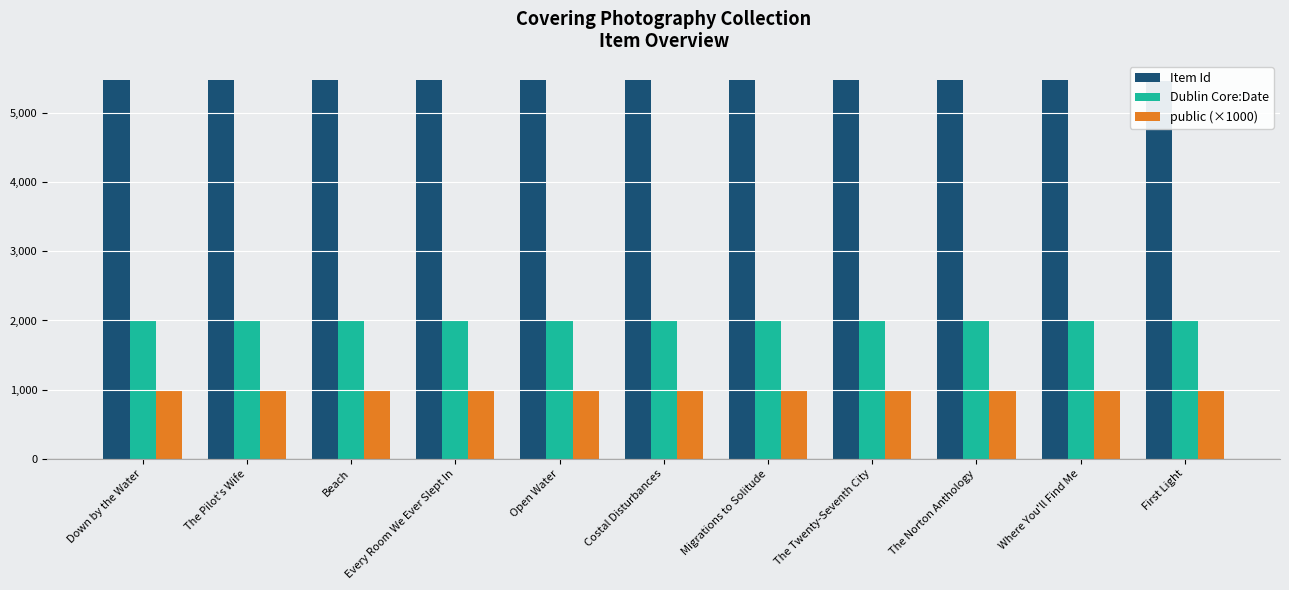

Reading right to left, what are all the values shown in this chart?

Item Id: 5471	5472	5473	5474	5475	5476	5477	5478	5479	5480	5481
Dublin Core:Date: 1987	1987	1988	1988	1992	1989	1994	1993	2000	1999	2001
public (×1000): 1000	1000	1000	1000	1000	1000	1000	1000	1000	1000	1000